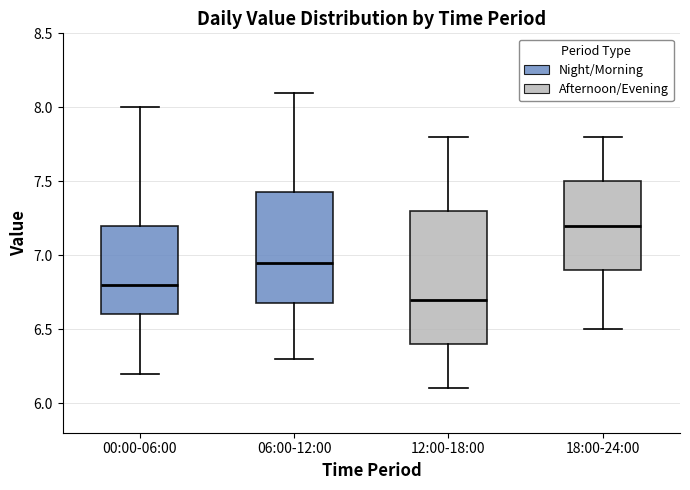

Where is the upper edge of the box for 18:00-24:00 on the y-axis? The values are not printed on the chart, so give them approximately, as read against the axis.

7.50